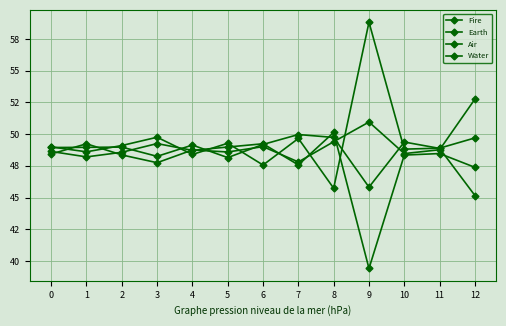

Is the value of Water at 5 greater than the value of Fire at 10?

Yes